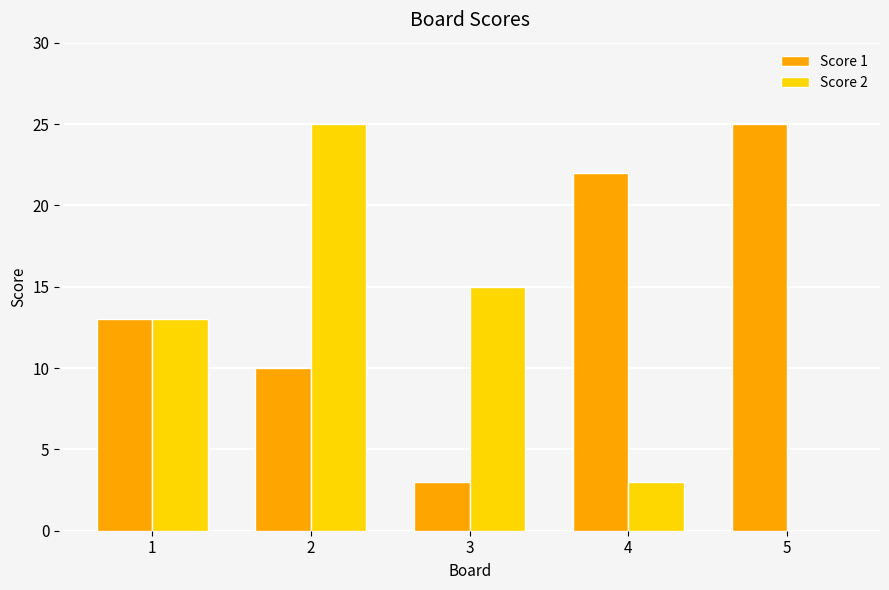

Reading right to left, list all the values displayed in this chart.

Score 1: 5=25	4=22	3=3	2=10	1=13
Score 2: 5=0	4=3	3=15	2=25	1=13